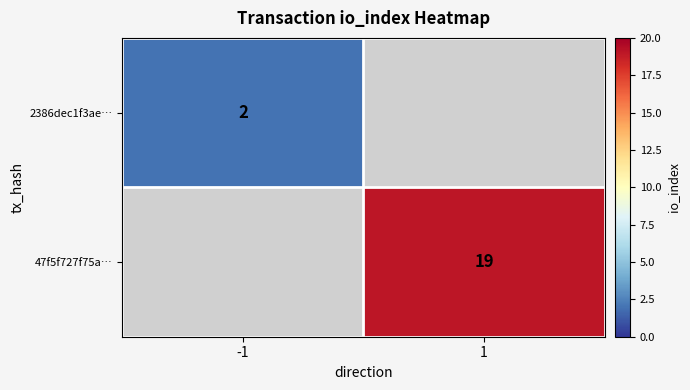

True or false: 47f5f727f75a… has a value of 9 at 1.

False